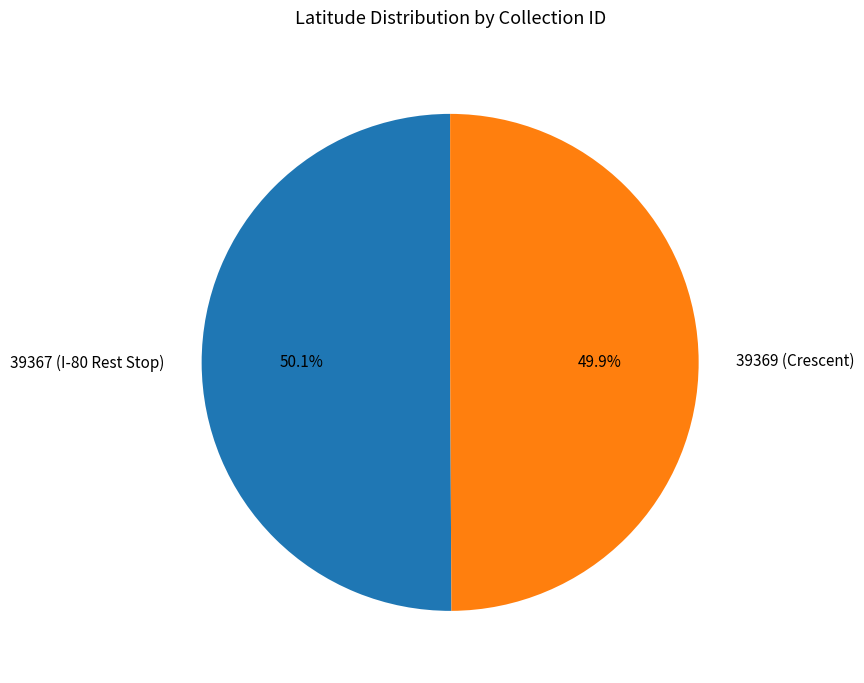

Does any single category account for the majority?

Yes